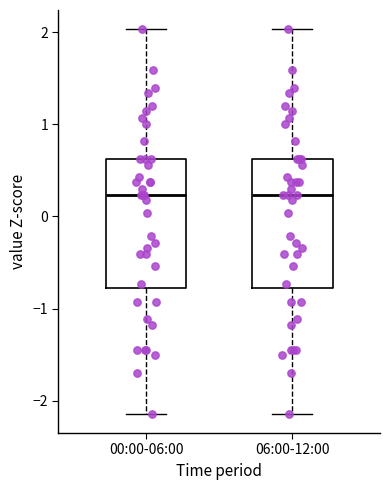

Reading left to right, read every box against the y-axis: the position of its median line, the range the box covers, and the ends of its whiskers. The values are not printed on the chart, so give them approximately, as read against the axis.

00:00-06:00: median 0.2, box -0.8 to 0.6, whiskers -2.1 to 2.0
06:00-12:00: median 0.2, box -0.8 to 0.6, whiskers -2.1 to 2.0